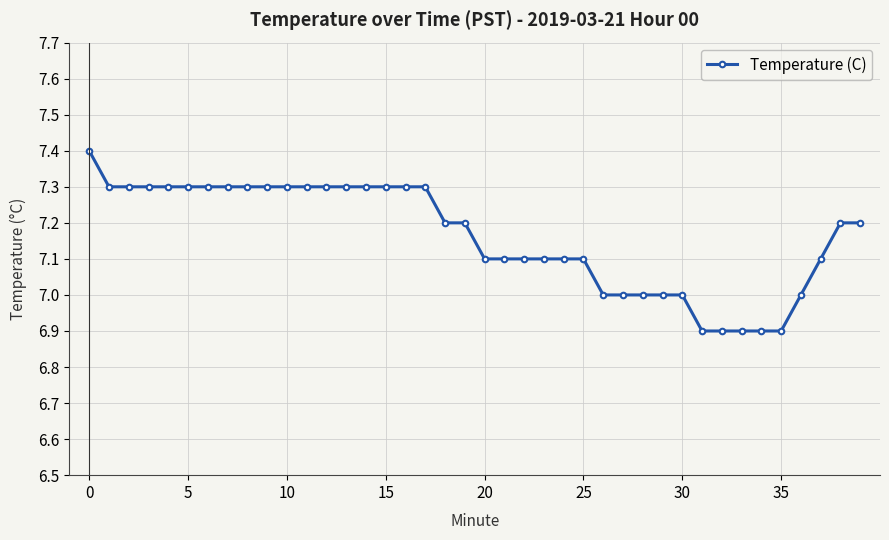

What is the difference between the maximum and minimum values?

0.5